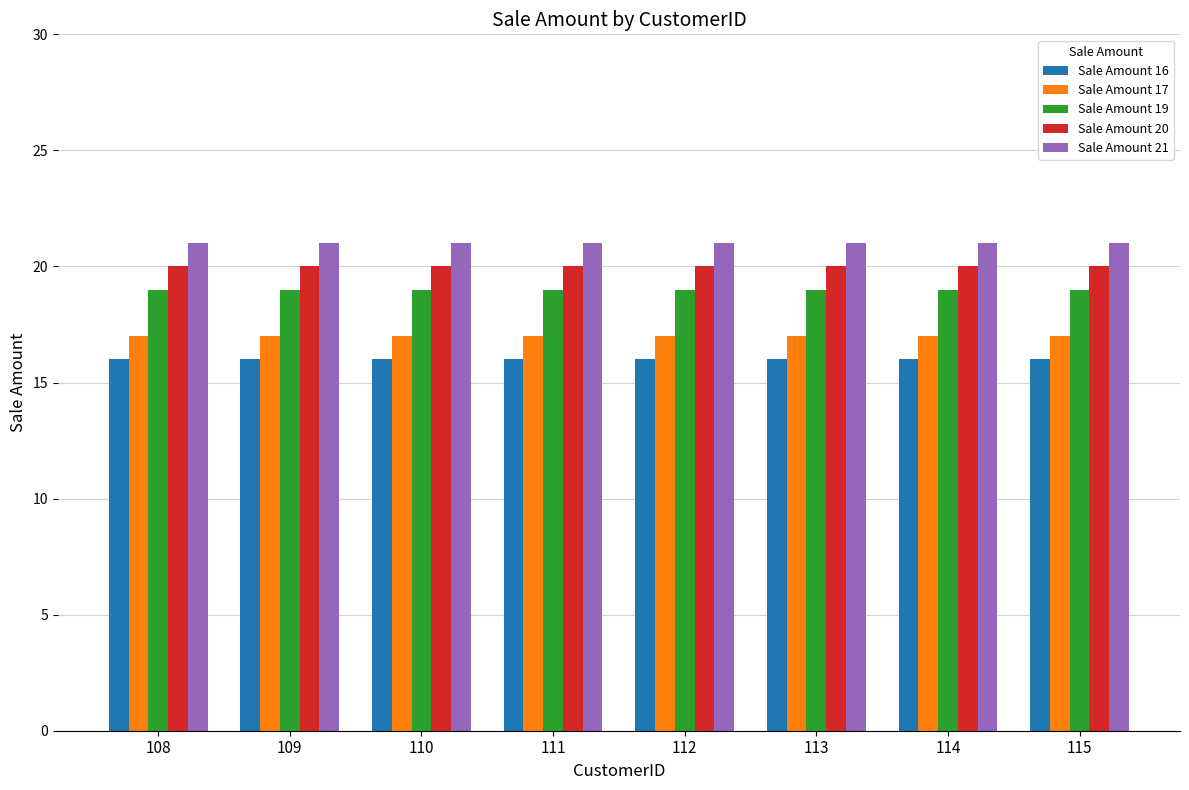

Reading left to right, extract all data points from this chart.

Sale Amount 16: 16	16	16	16	16	16	16	16
Sale Amount 17: 17	17	17	17	17	17	17	17
Sale Amount 19: 19	19	19	19	19	19	19	19
Sale Amount 20: 20	20	20	20	20	20	20	20
Sale Amount 21: 21	21	21	21	21	21	21	21